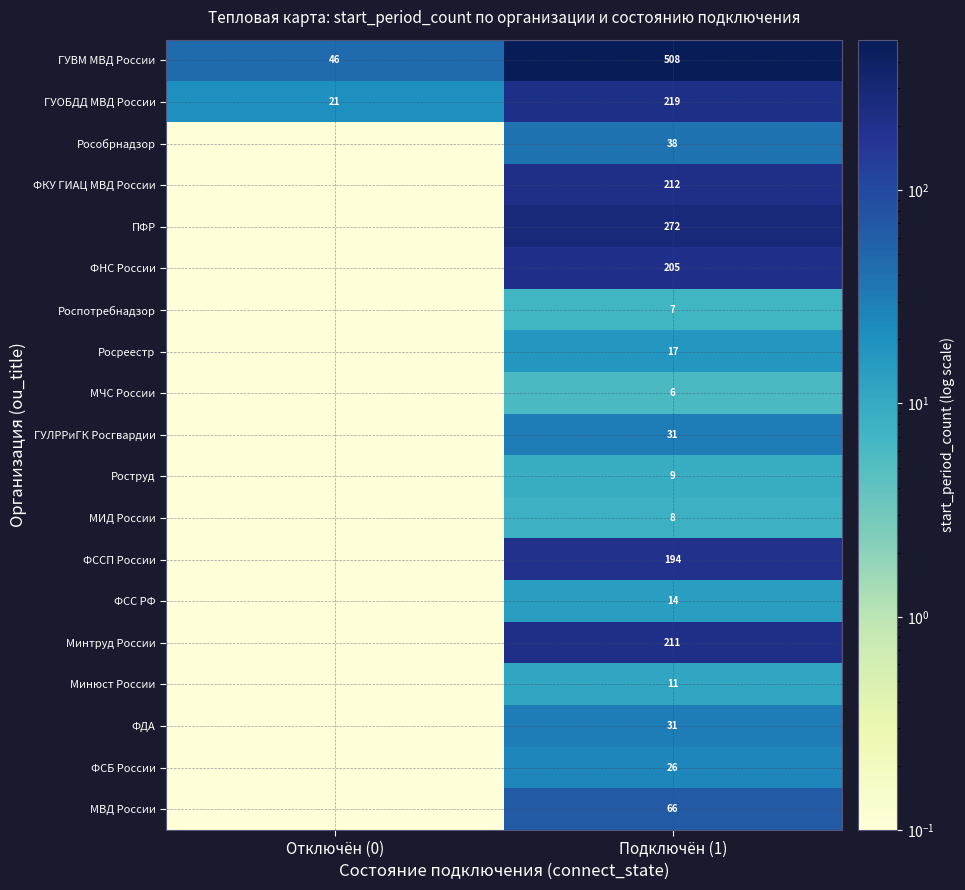

What is the spread (max minus min) of values at Подключён (1)?

502.0